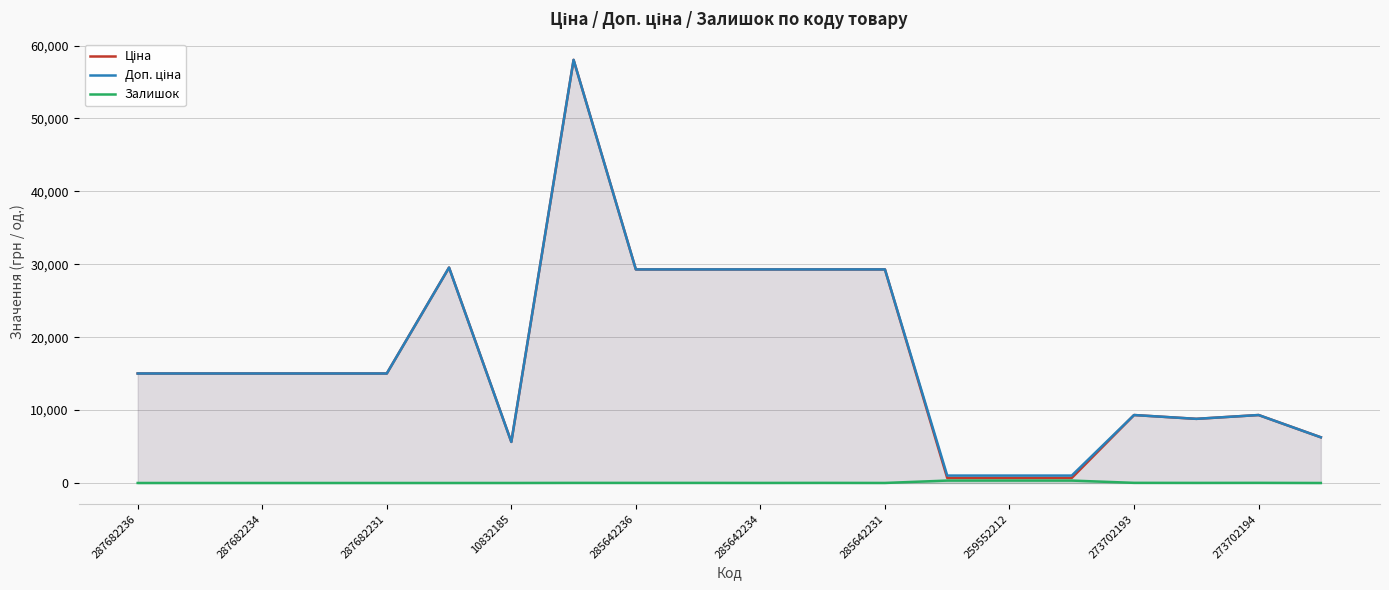

How many values in Залишок are above zero?

13